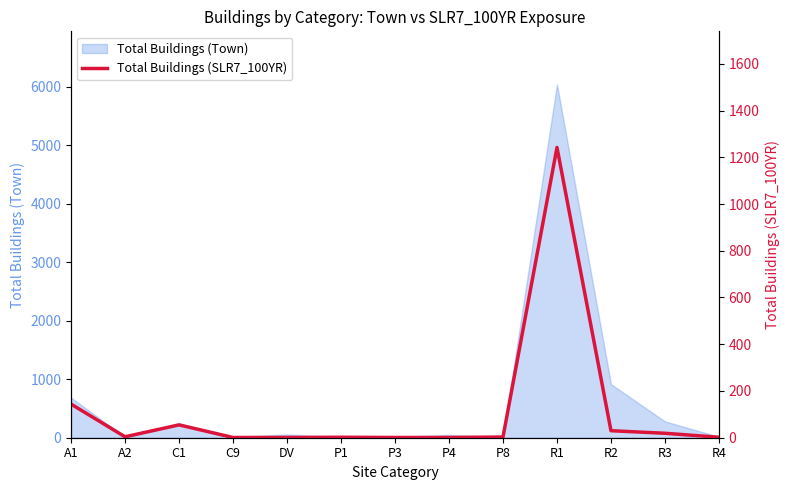

At which category does the chart reach its peak across all series?

R1